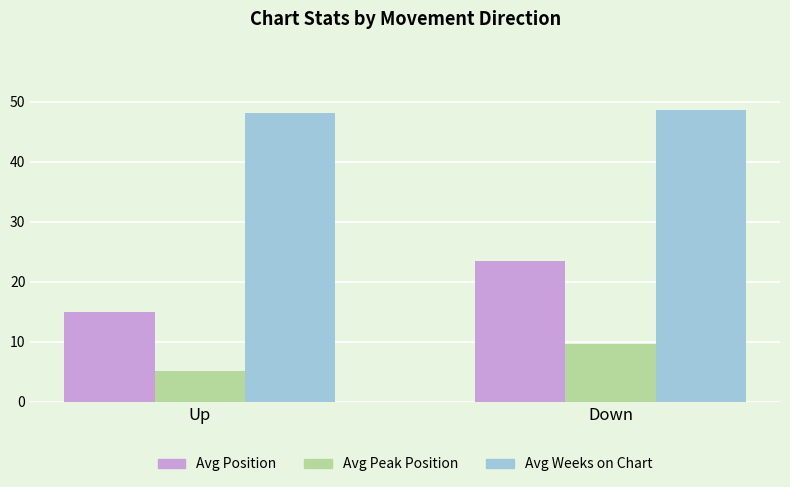

Between Up and Down, which series saw the biggest shift?

Avg Position